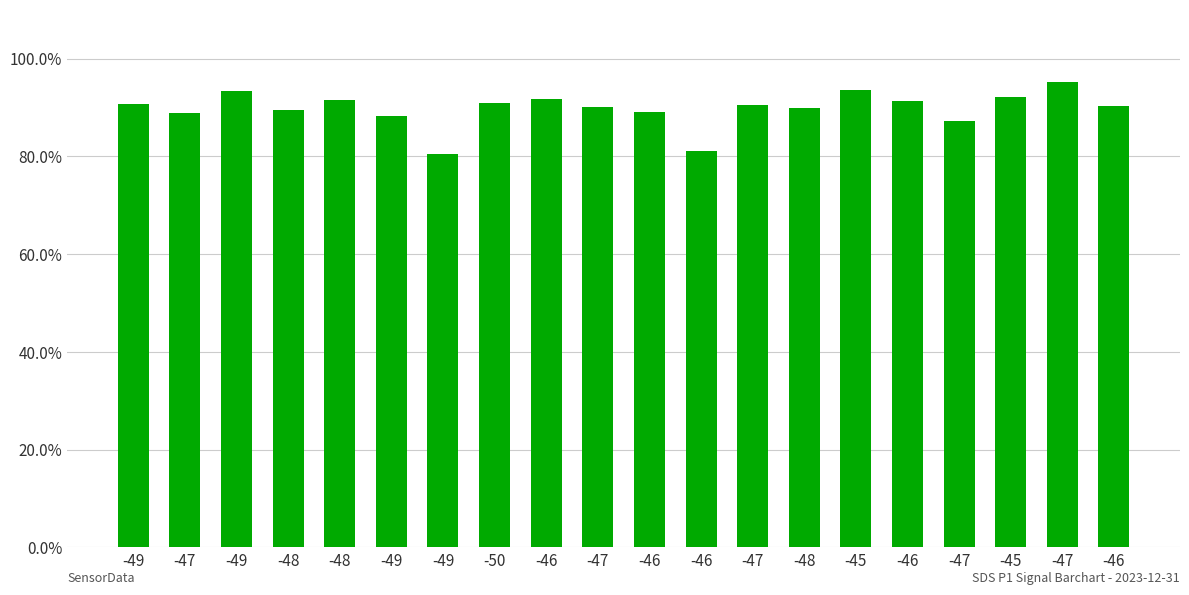

List the labels in order of value, smallest first.

-49, -46, -47, -49, -47, -46, -48, -48, -47, -46, -47, -49, -50, -46, -48, -46, -45, -49, -45, -47